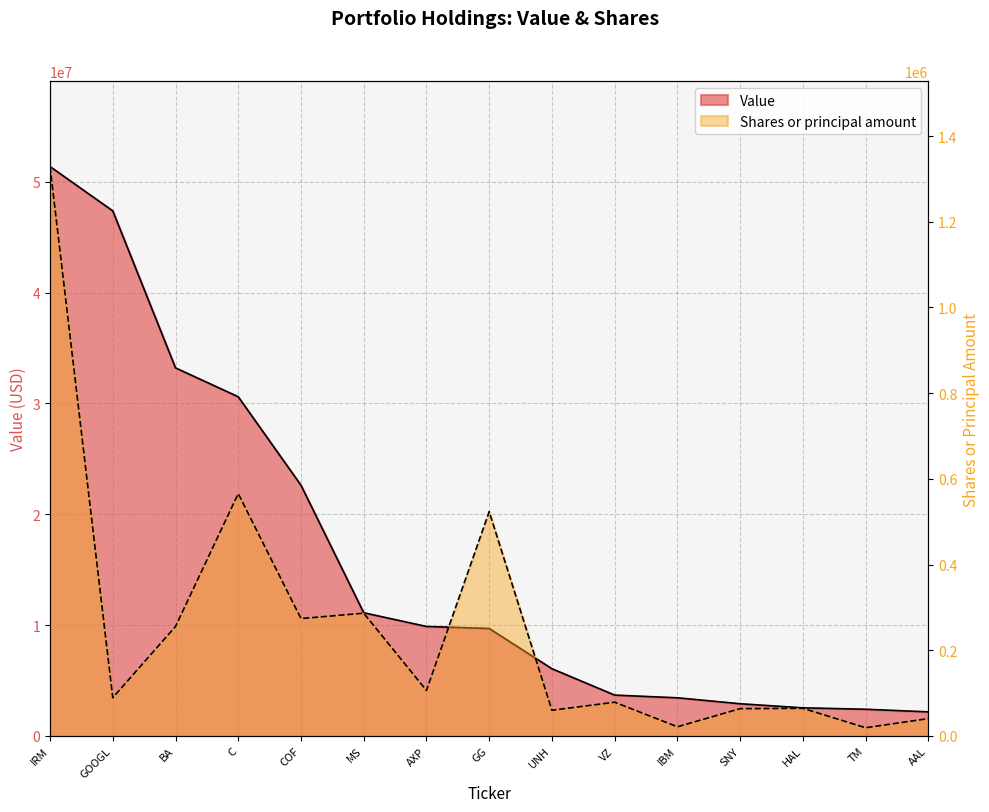

Where is the first local maximum for Shares or principal amount?

C